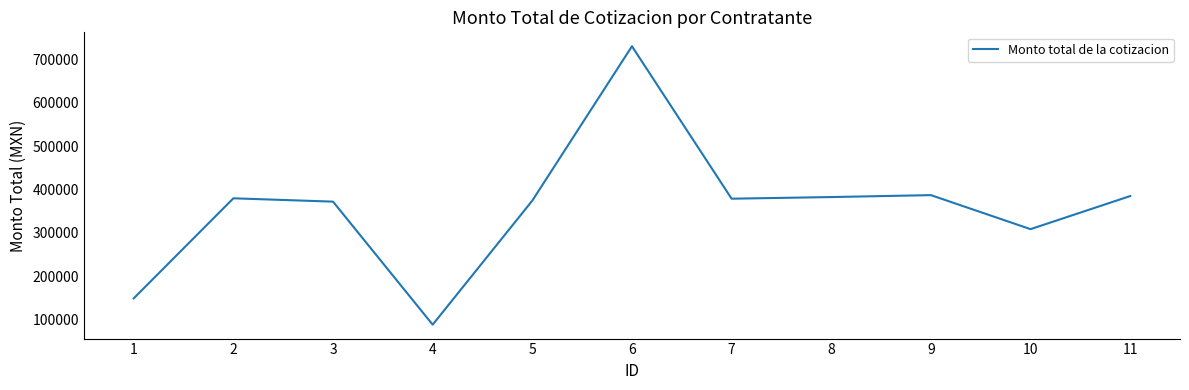

How many values are below 379018?

5